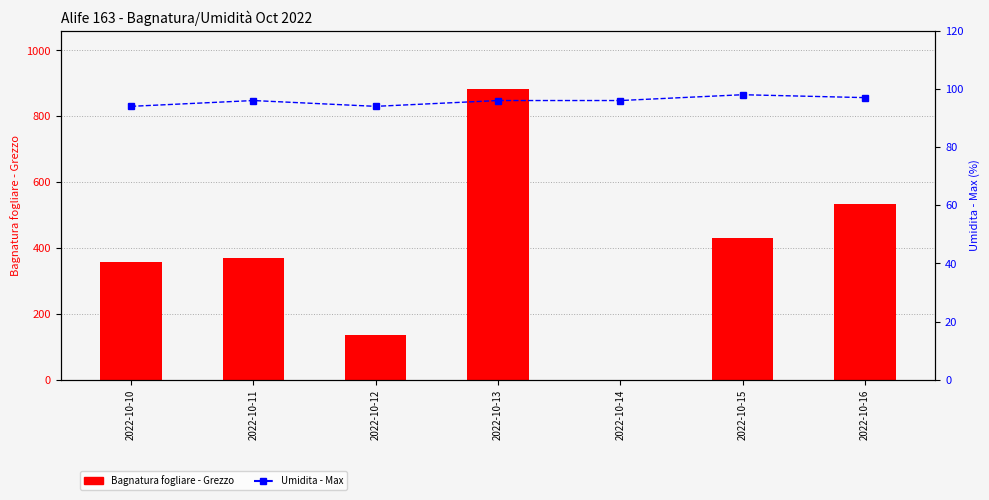

What is the sum of the Umidita - Max values at 2022-10-12 and 2022-10-16?

191.0